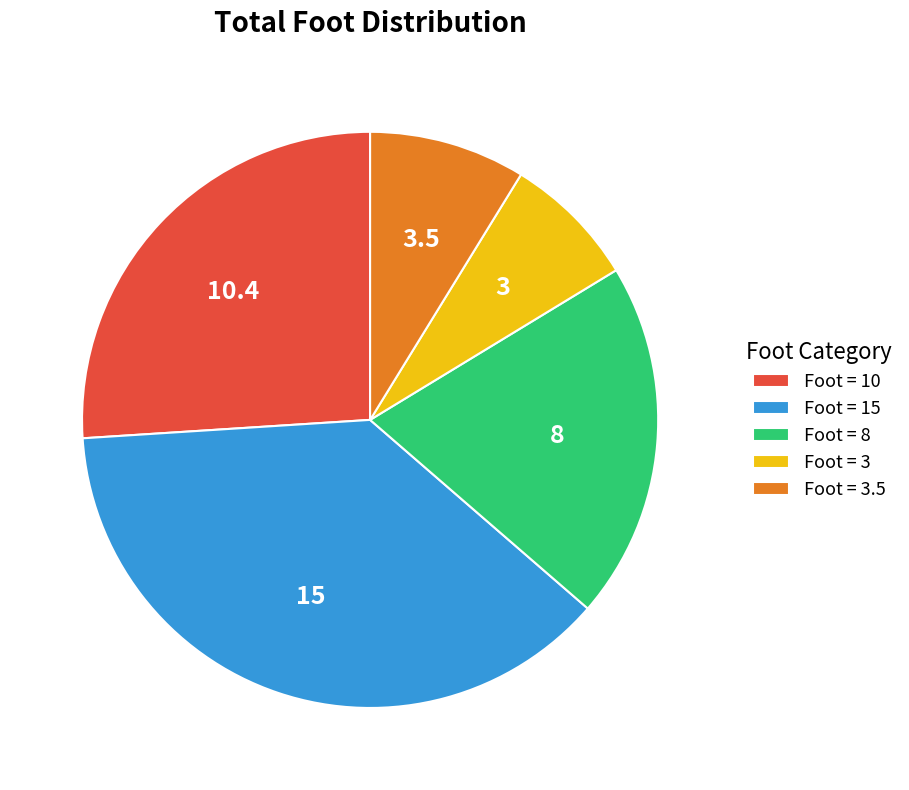

Is Foot = 10 the majority of the pie?

No